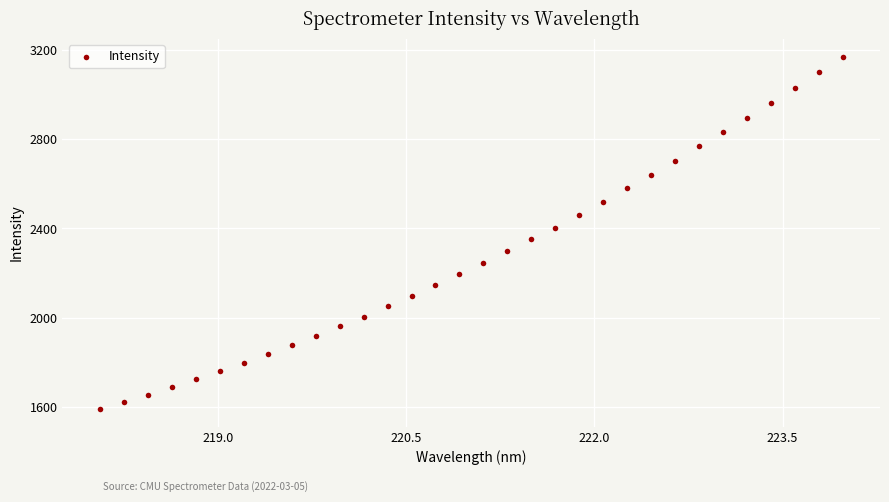

What is the range of Y values (max minus min)?

1582.7